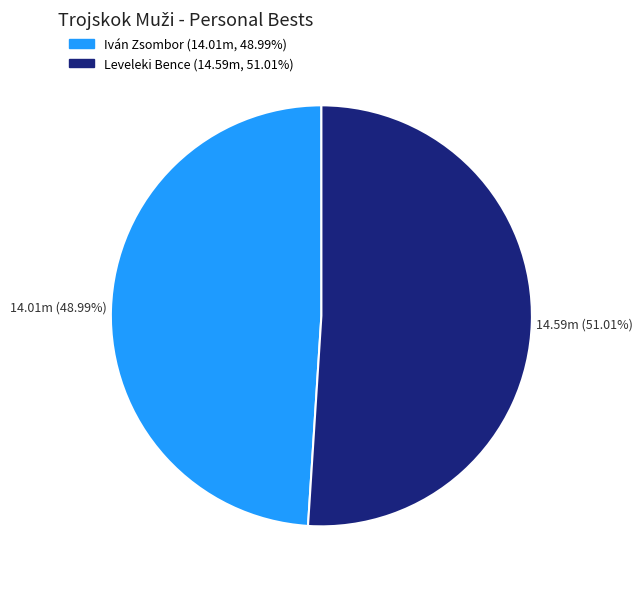

Does any single category account for the majority?

Yes